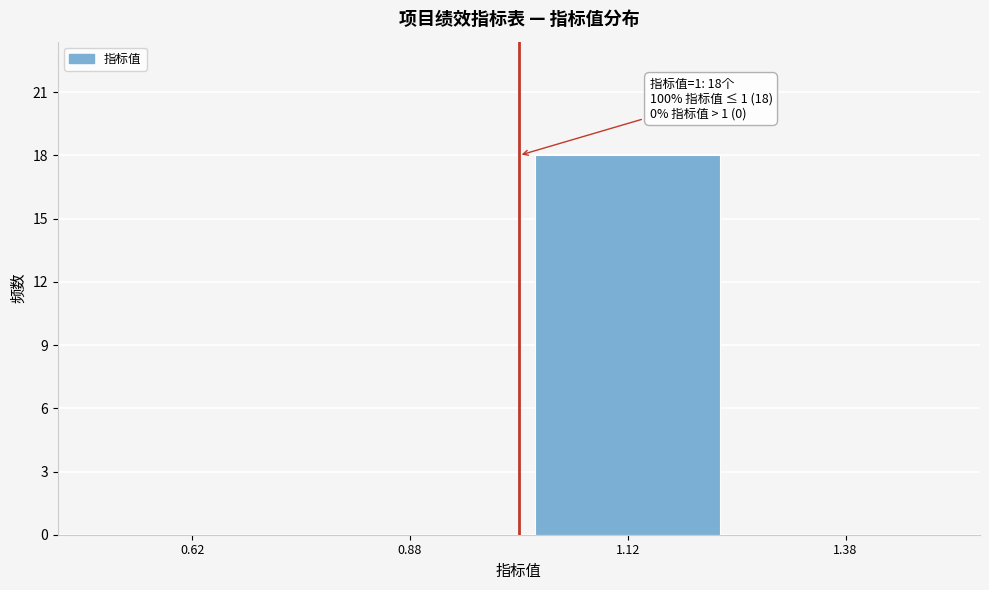

Over which range of the x-axis is the bar tallest?

1.00 to 1.25